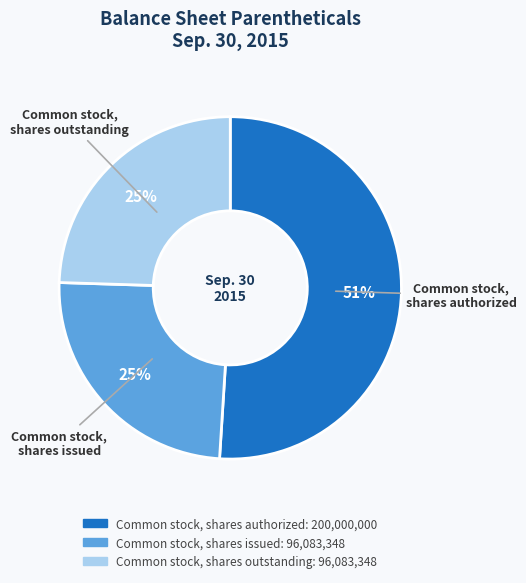

How many slices are in this pie chart?

3